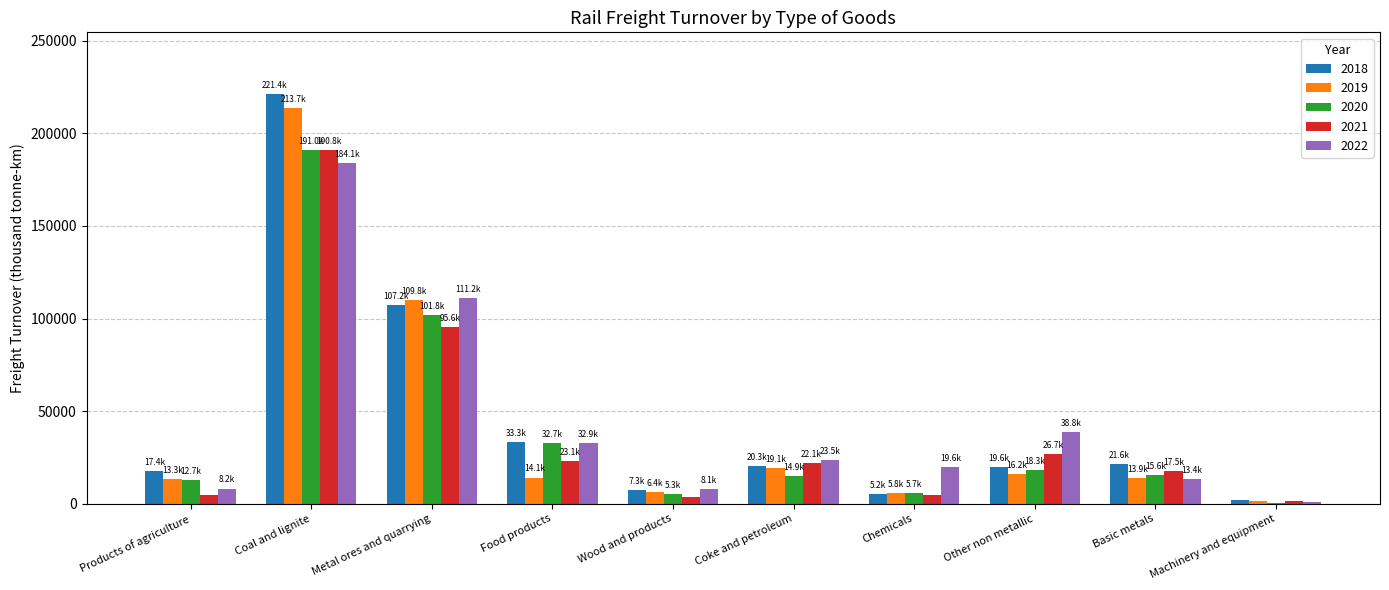

At which label does 2018 first exceed 20325?

Coal and lignite